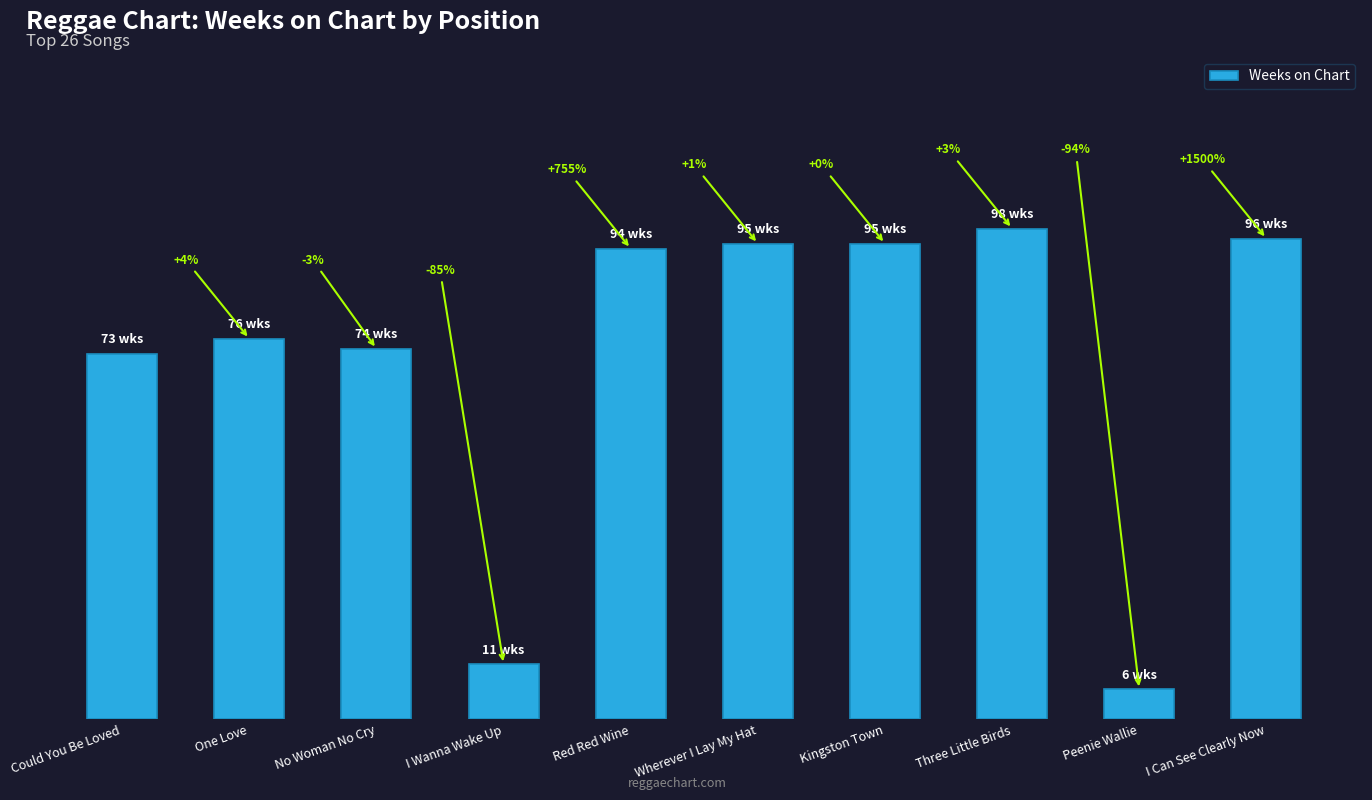

Does the chart contain any negative values?

No